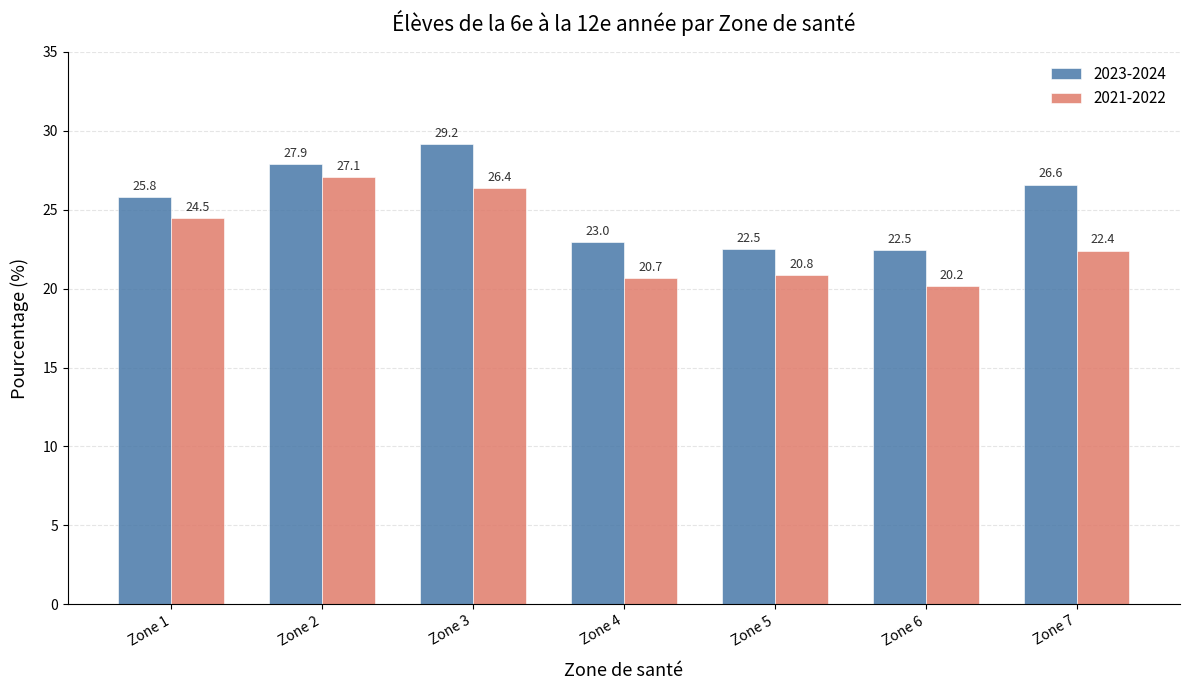

Are the bars grouped side by side (vs. stacked)?

Yes